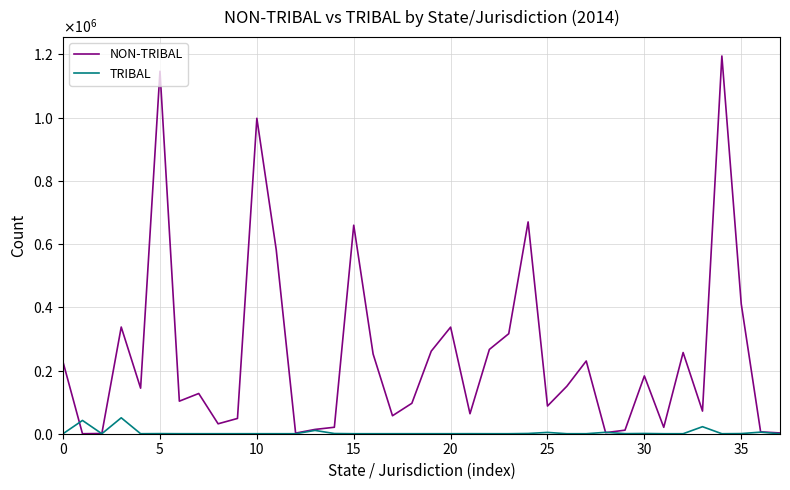

What are all the series names shown in the legend?

NON-TRIBAL, TRIBAL